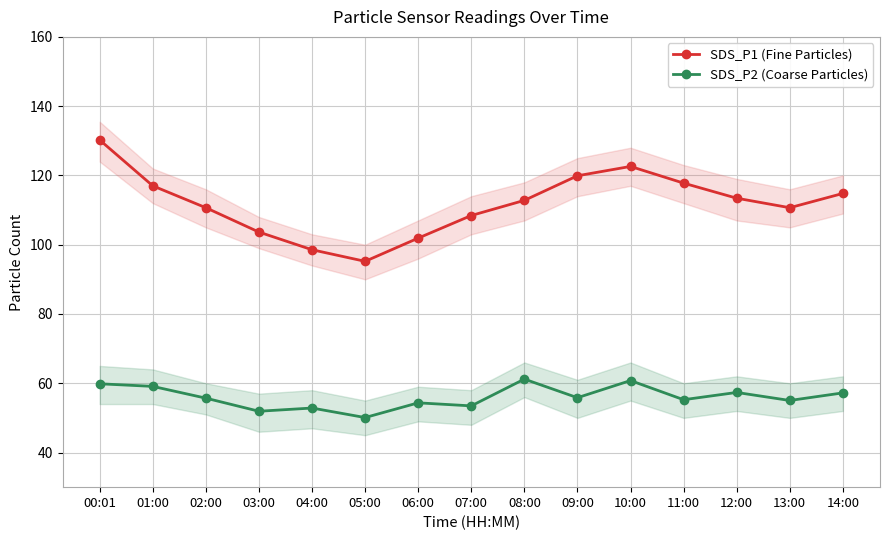

What is the average value of the SDS_P2 (Coarse Particles) series?

56.0